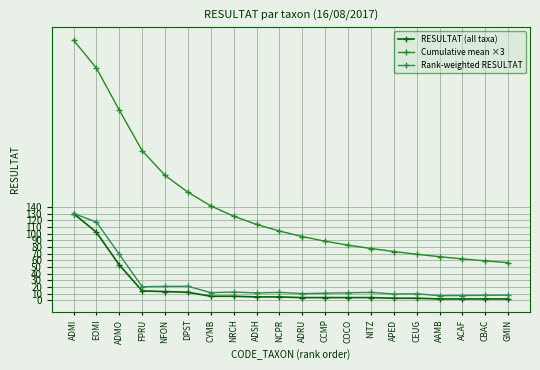

What is the difference between the second highest and second lowest values in the Cumulative mean ×3 series?

288.9